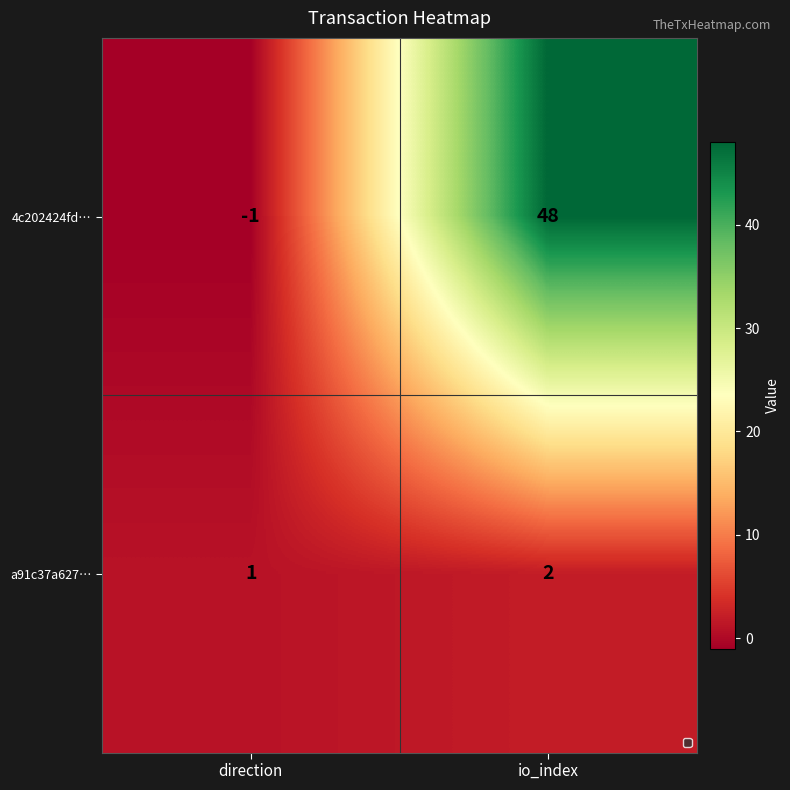

Which series changed the most between direction and io_index?

4c202424fd…